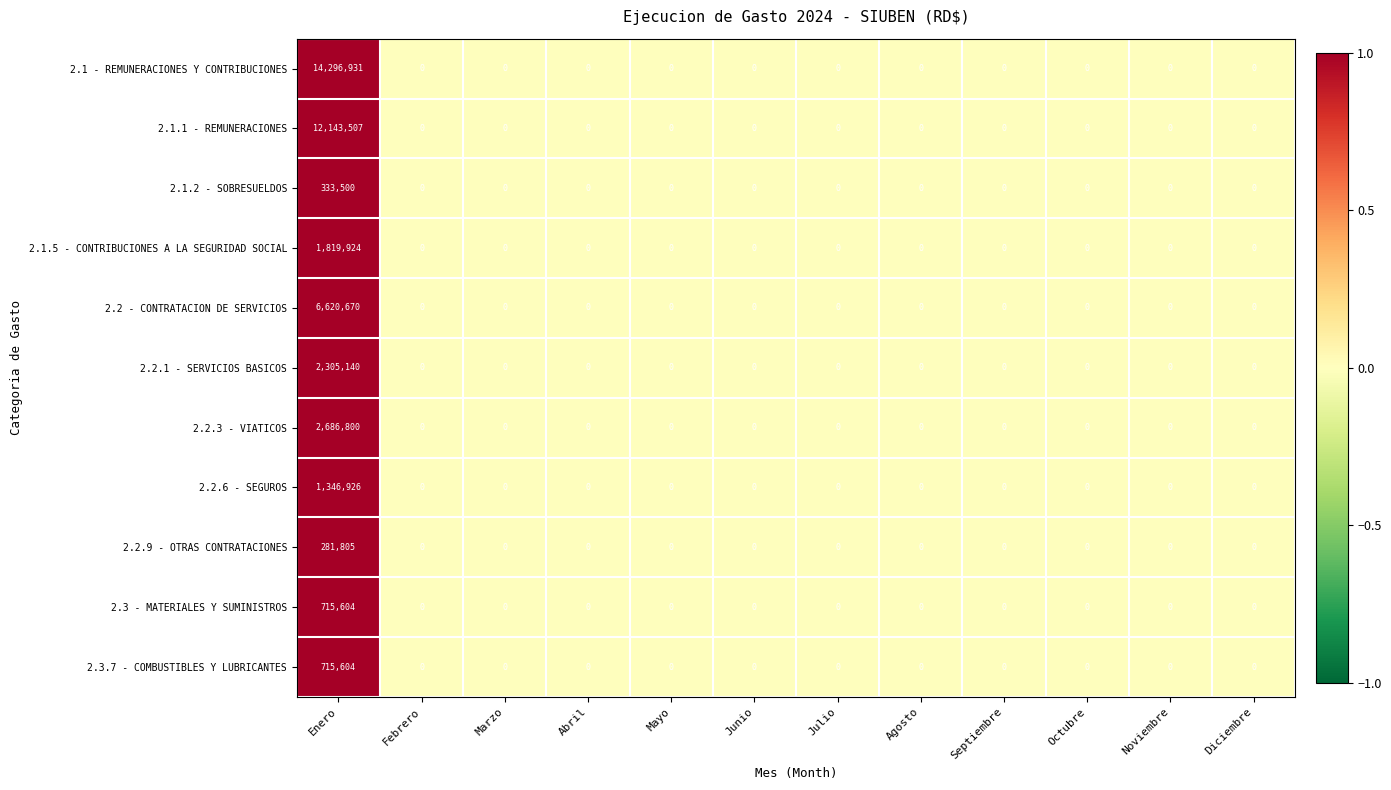

The 2.2 - CONTRATACION DE SERVICIOS series shows 0 at Febrero. True or false?

True